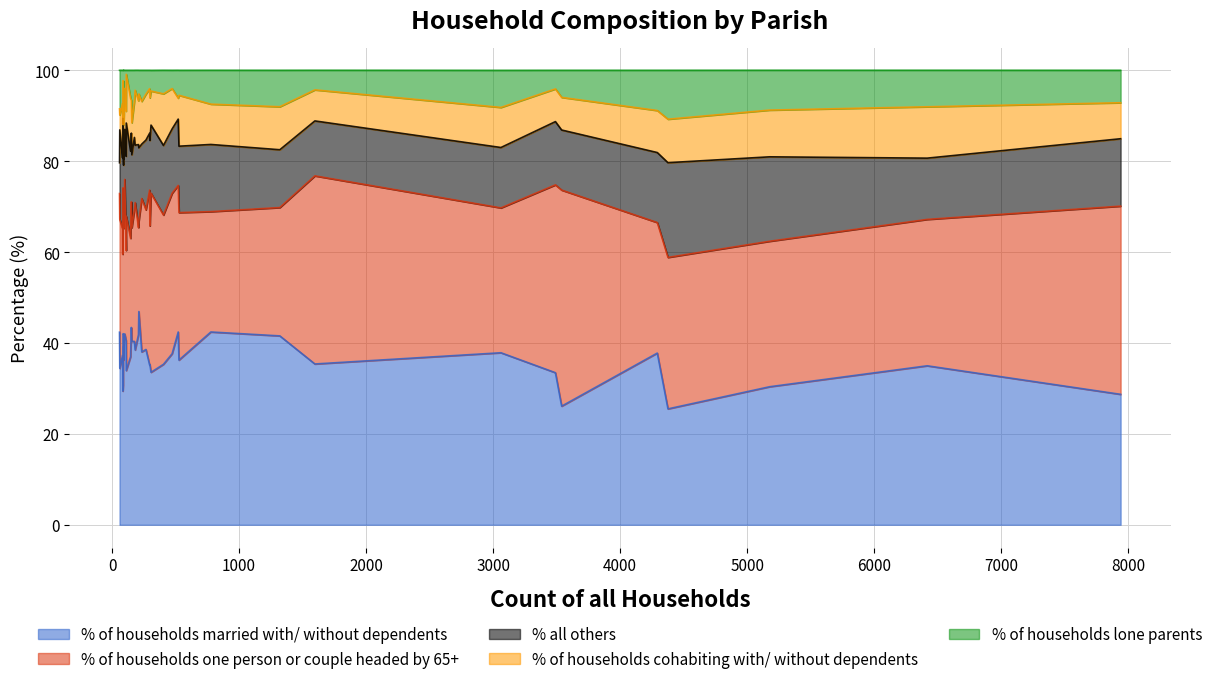

True or false: % of households cohabiting with/ without dependents has more than 1 points higher than both neighbors.

True